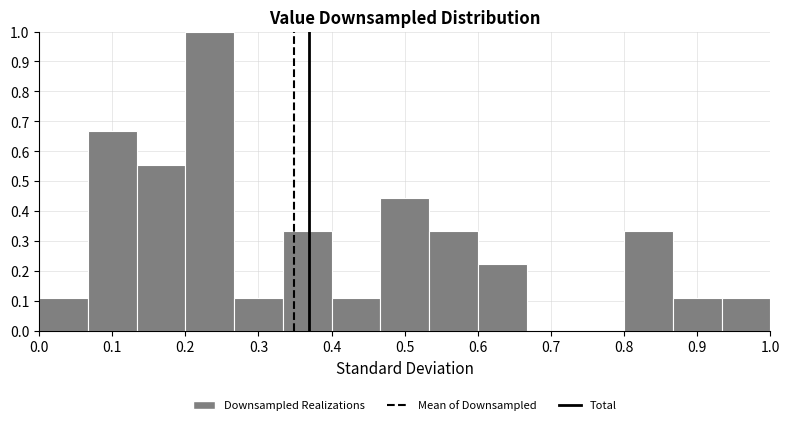

How tall is the bar that spans 0.13 to 0.20 on the x-axis? Neither the bar edges nor the heights are printed on the chart, so give them approximately, as read against the axes.

0.56